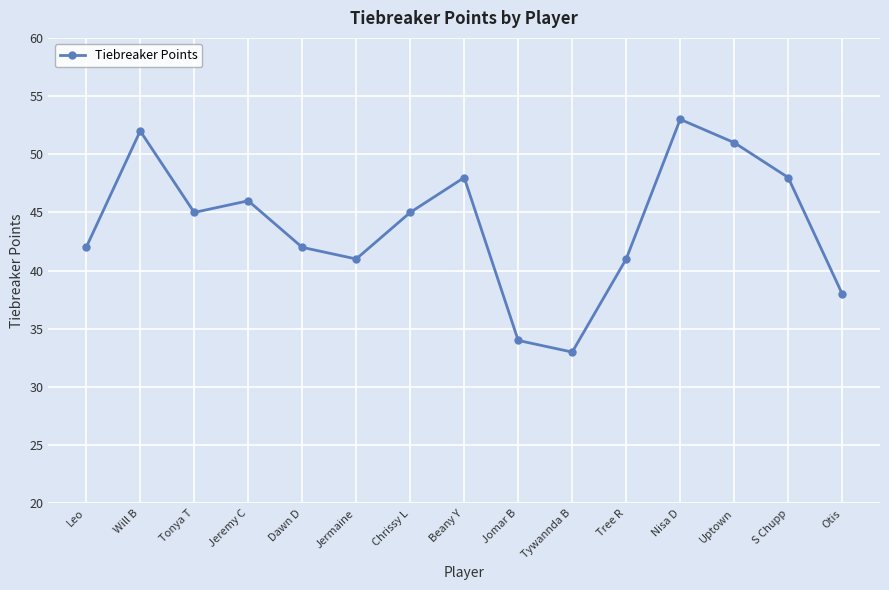

Is it true that the value at Chrissy L is 72?

False